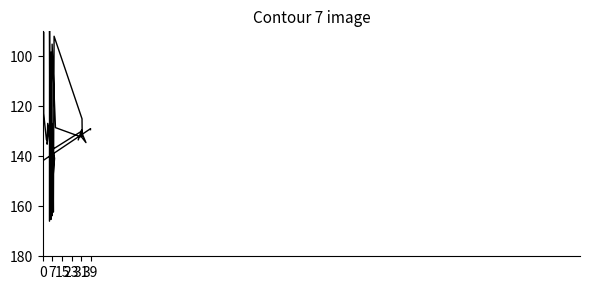

What is the difference between the values at 23 and 15?

5.2